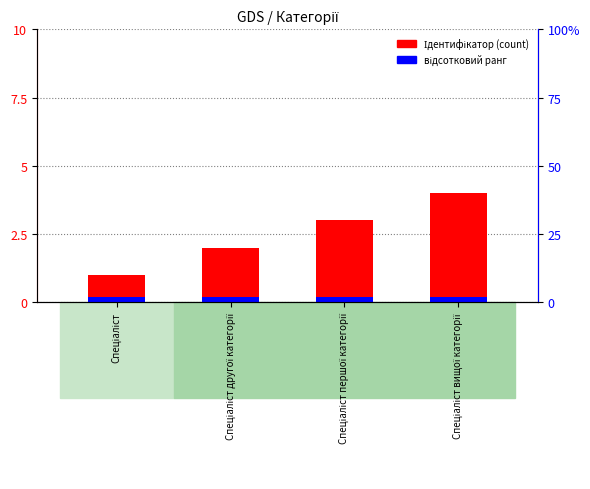

How many data points are less than 3?

2